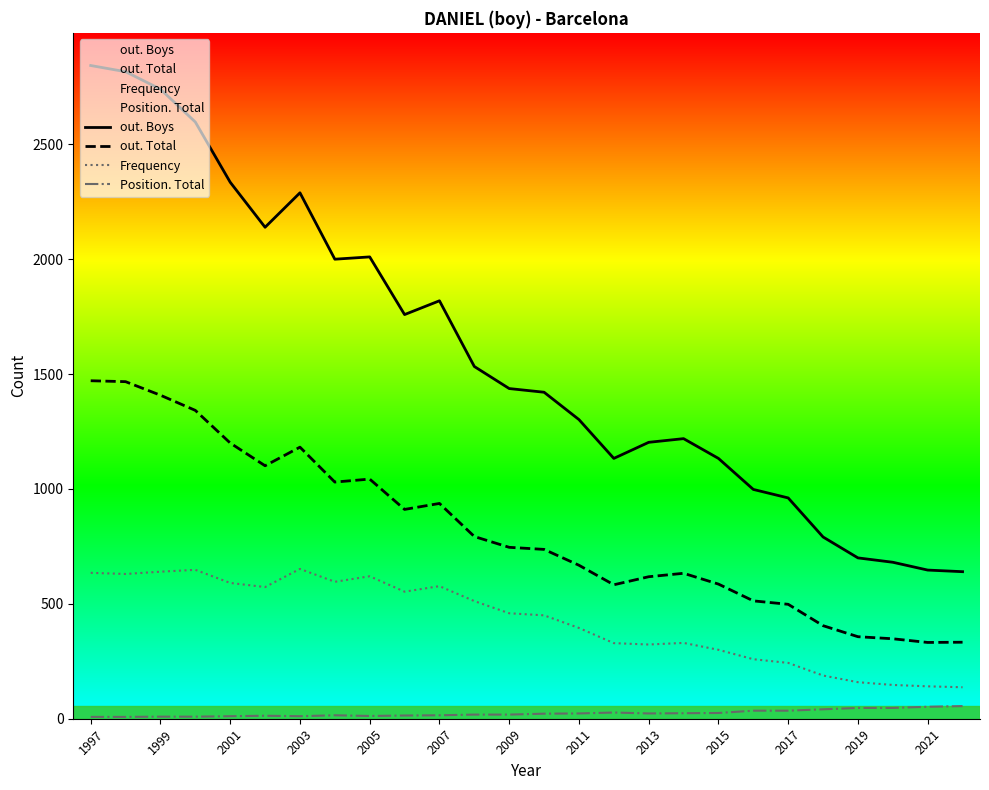

What is the maximum value shown in the chart?

2843